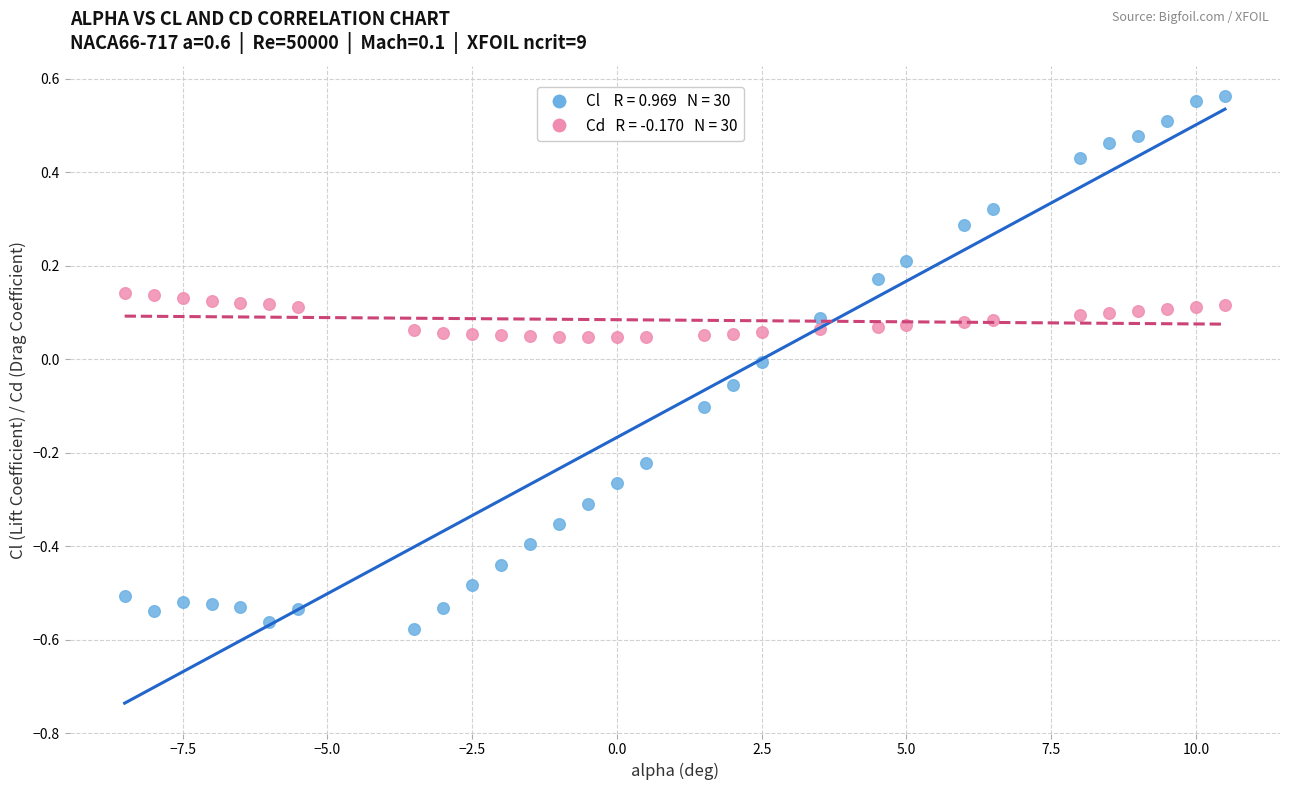

Across all data points, what is the range of Y values (max minus min)?

1.1